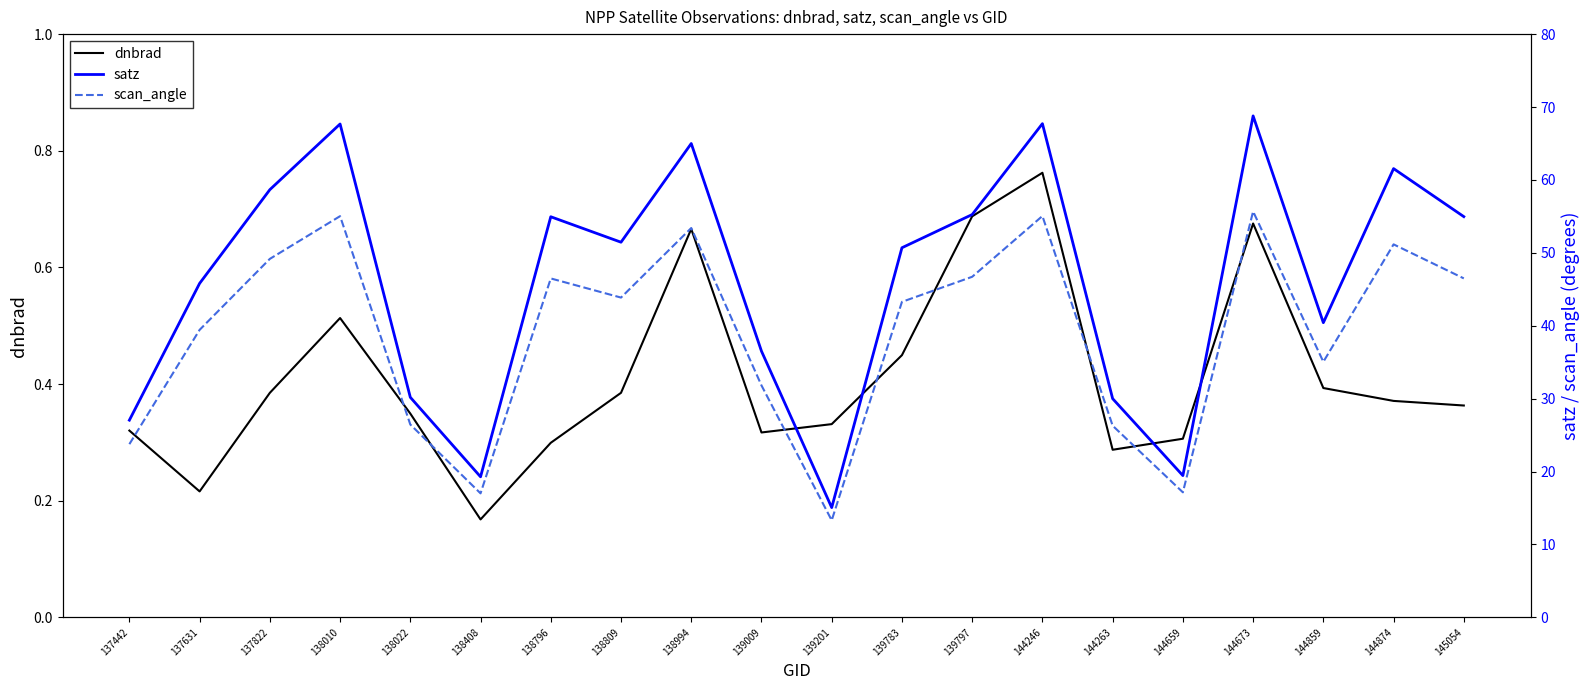

Which series has the widest spread of values?

satz